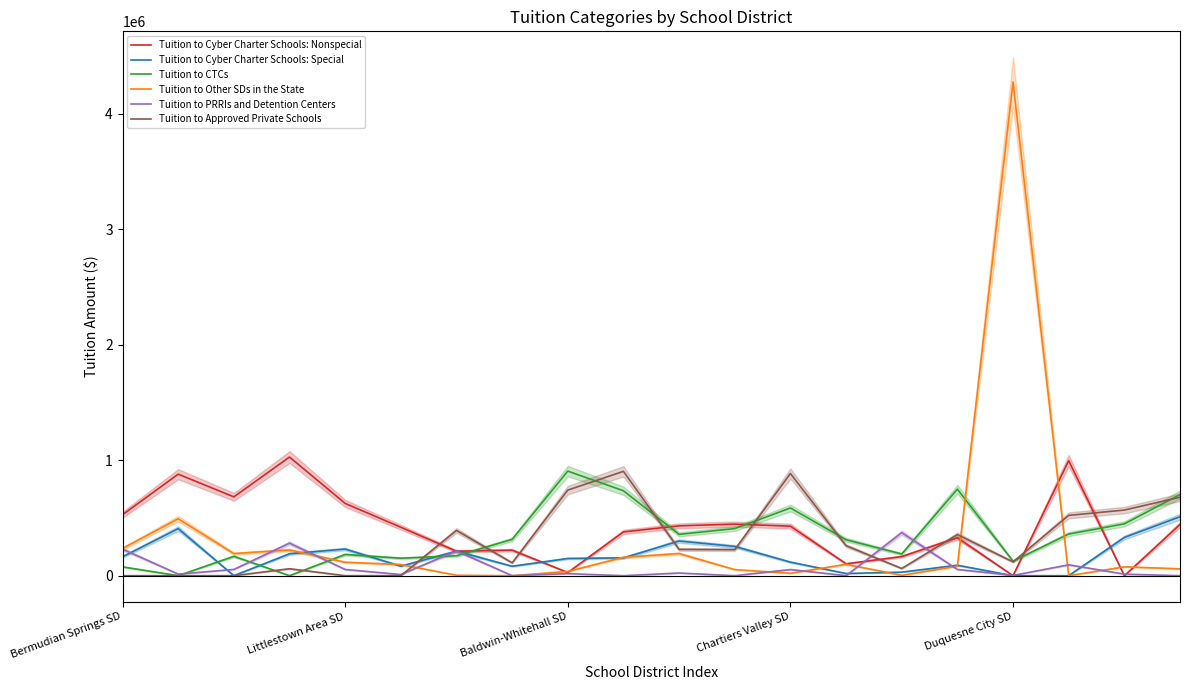

What is the maximum value for Tuition to Cyber Charter Schools: Special?

510316.5